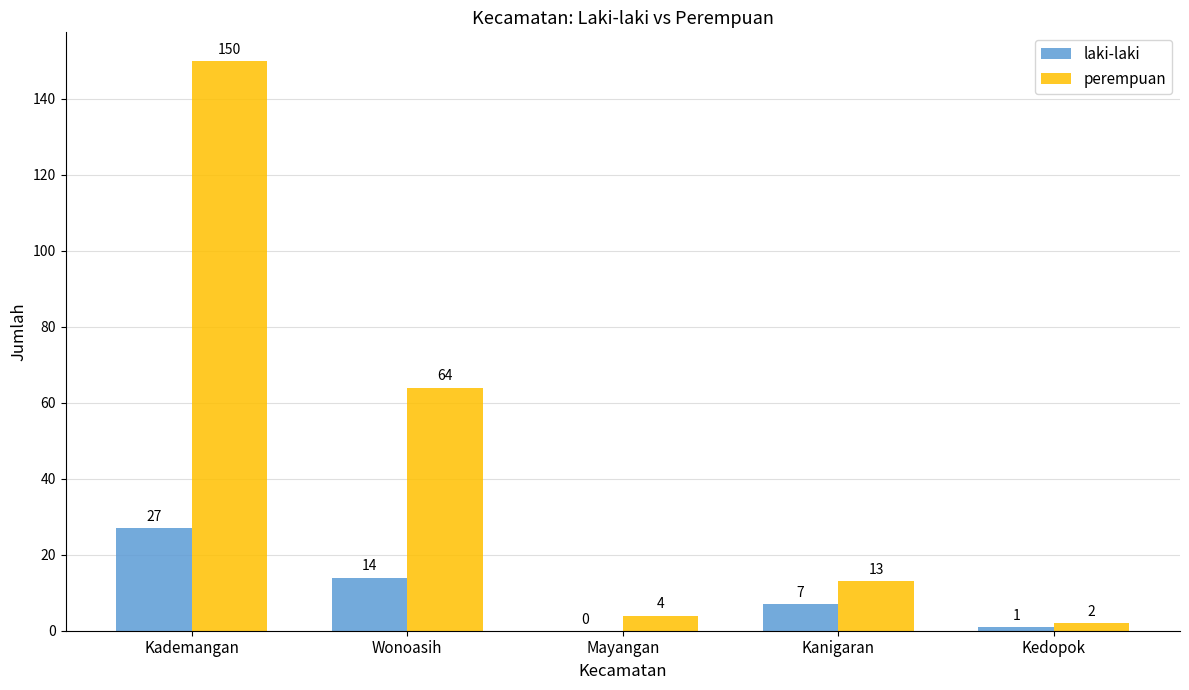

What is the sum of the perempuan values at Kademangan and Kanigaran?

163